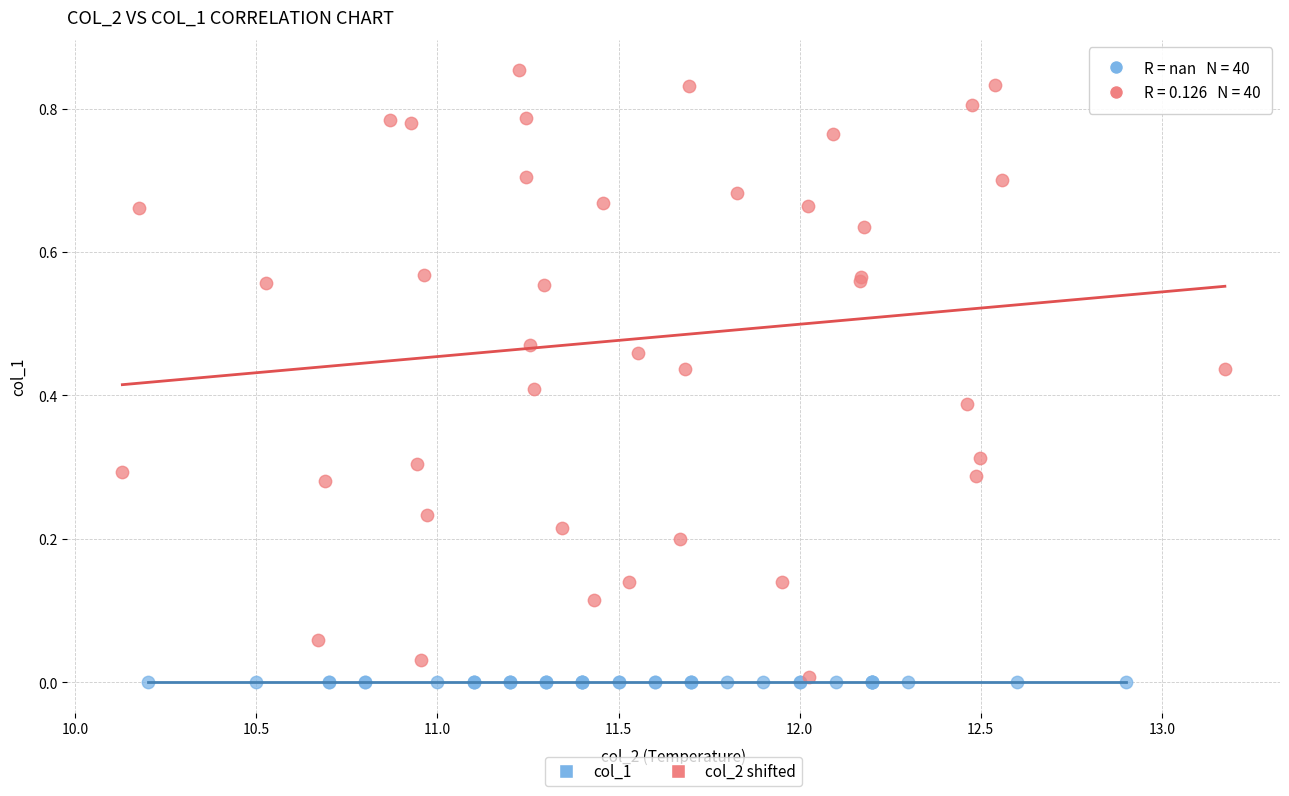

Which series reaches the maximum Y coordinate?

col_2 shifted